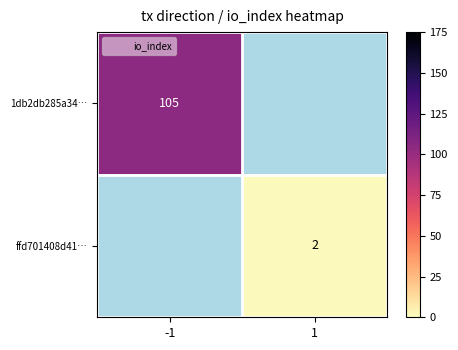

The value of 1db2db285a34… at -1 is 105. True or false?

True